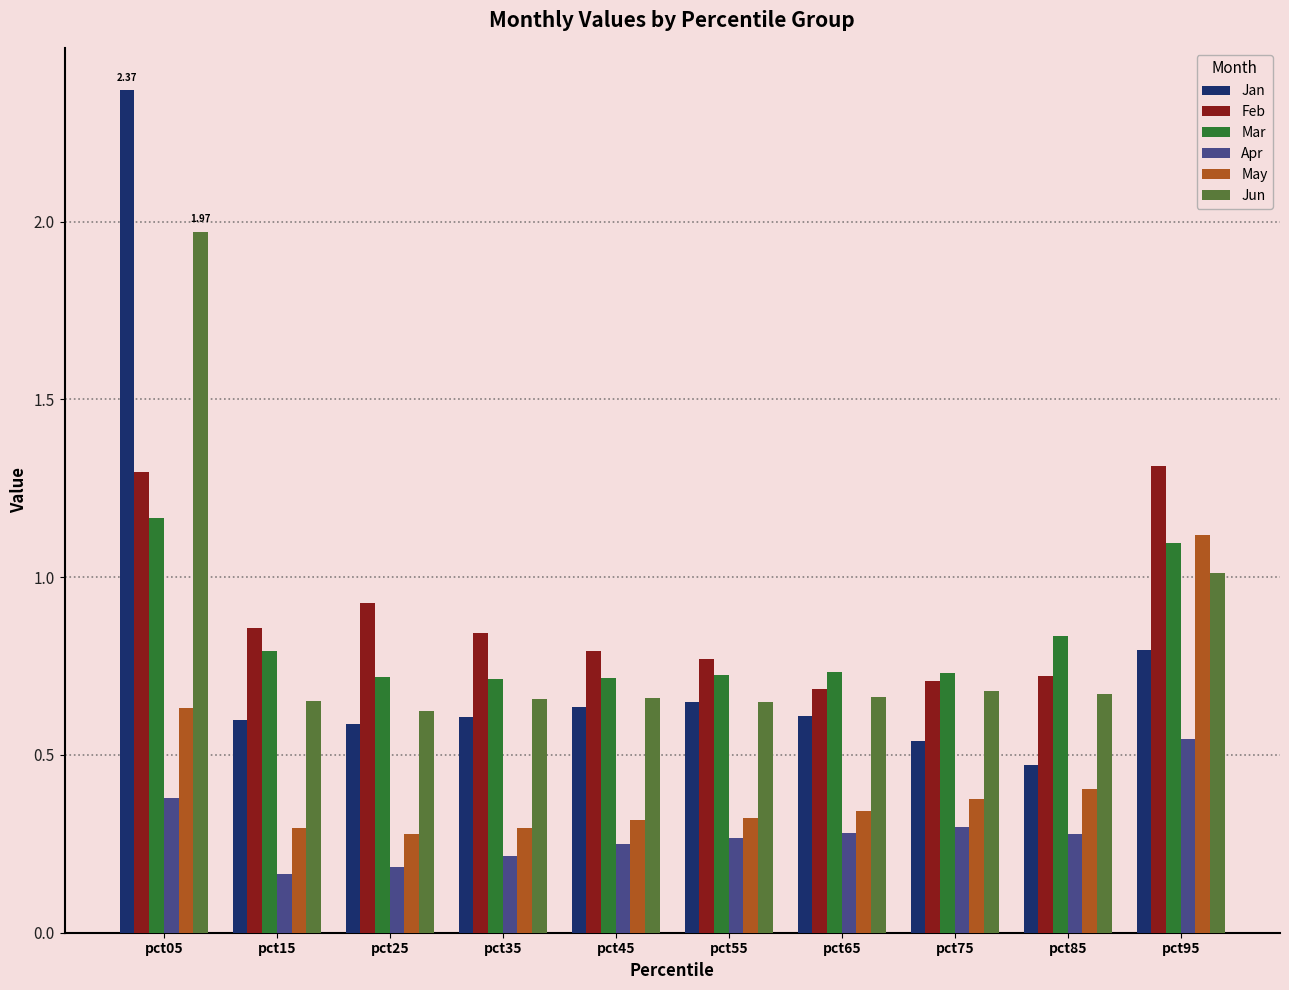

Does the chart contain any negative values?

No